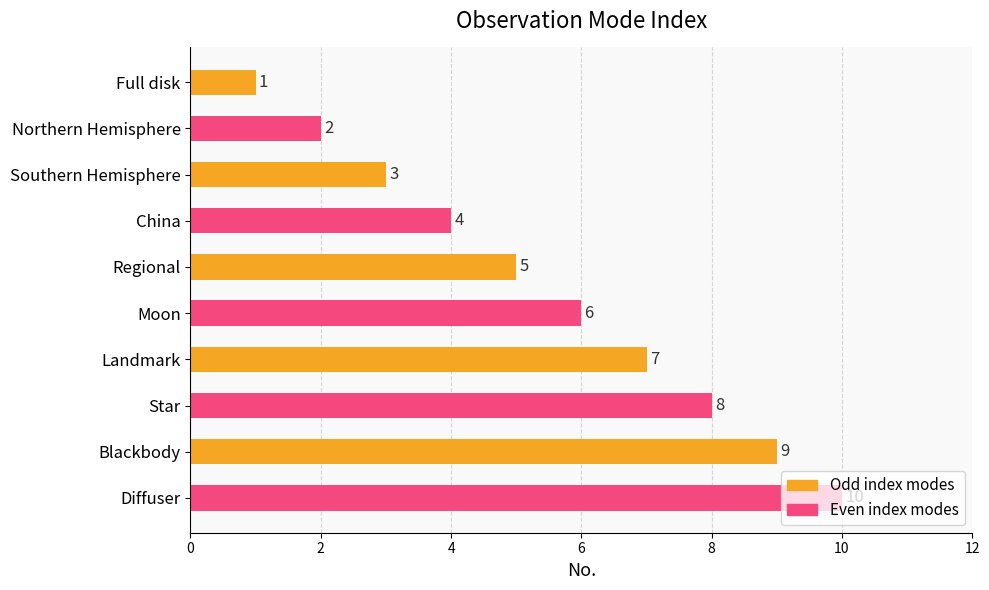

At which category does the chart reach its peak across all series?

Diffuser